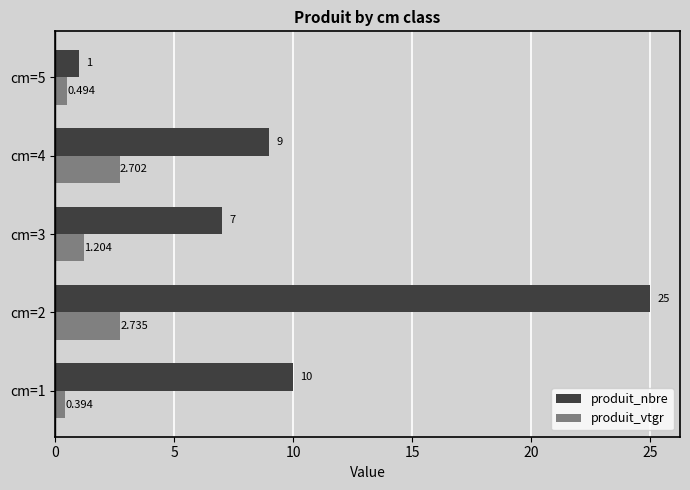

Where is produit_vtgr nearest to the value 1?

cm=3